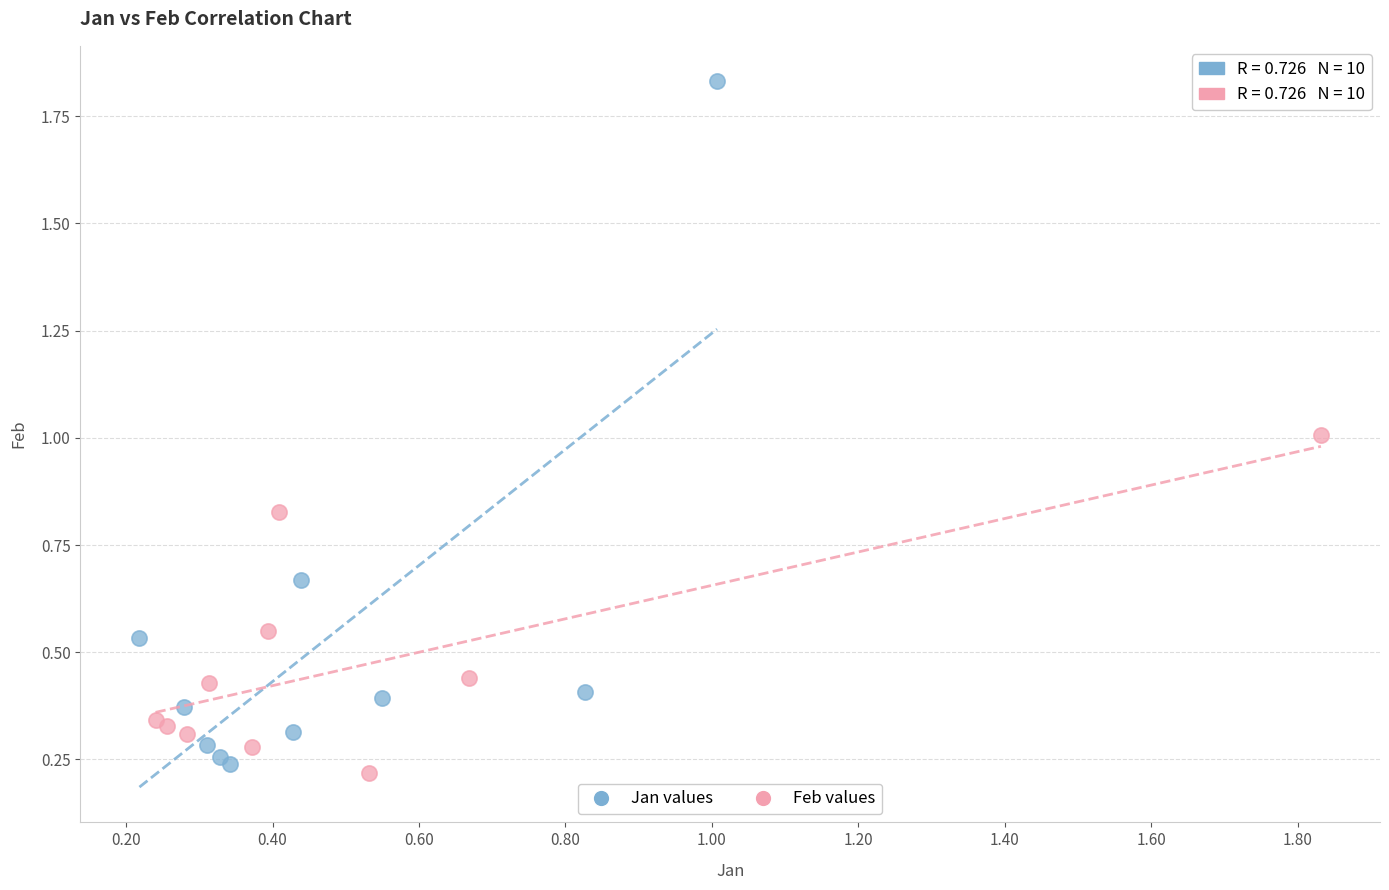

Which series has the largest Y range (max minus min)?

Jan values